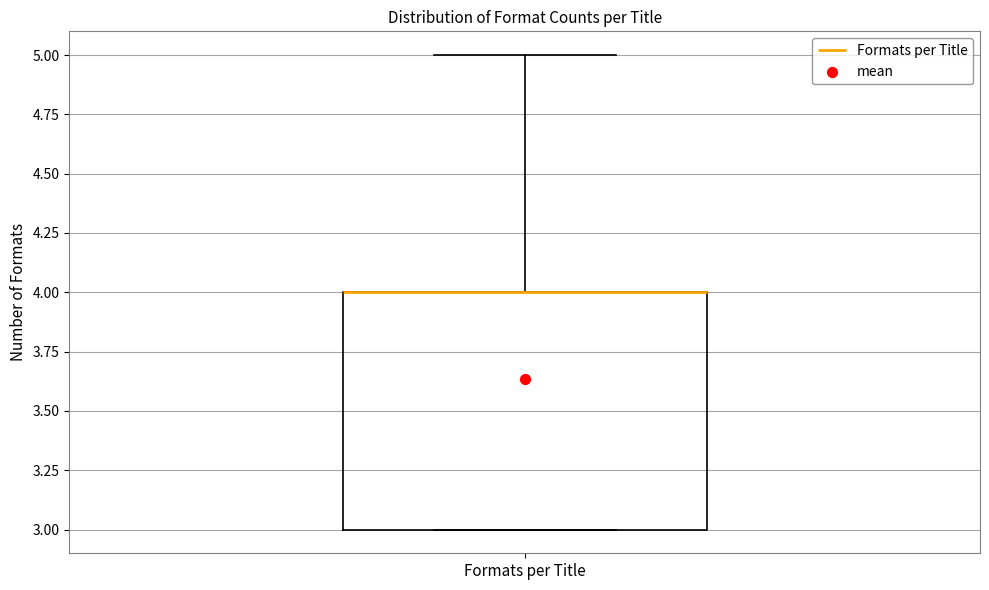

Transcribe this box plot: give where the median line is, the range the box spans, and where the two whiskers end, as read against the y-axis. The values are not printed on the chart, so give them approximately, as read against the axis.

median 4 (drawn on the box's upper edge), box 3 to 4, whiskers 3 to 5